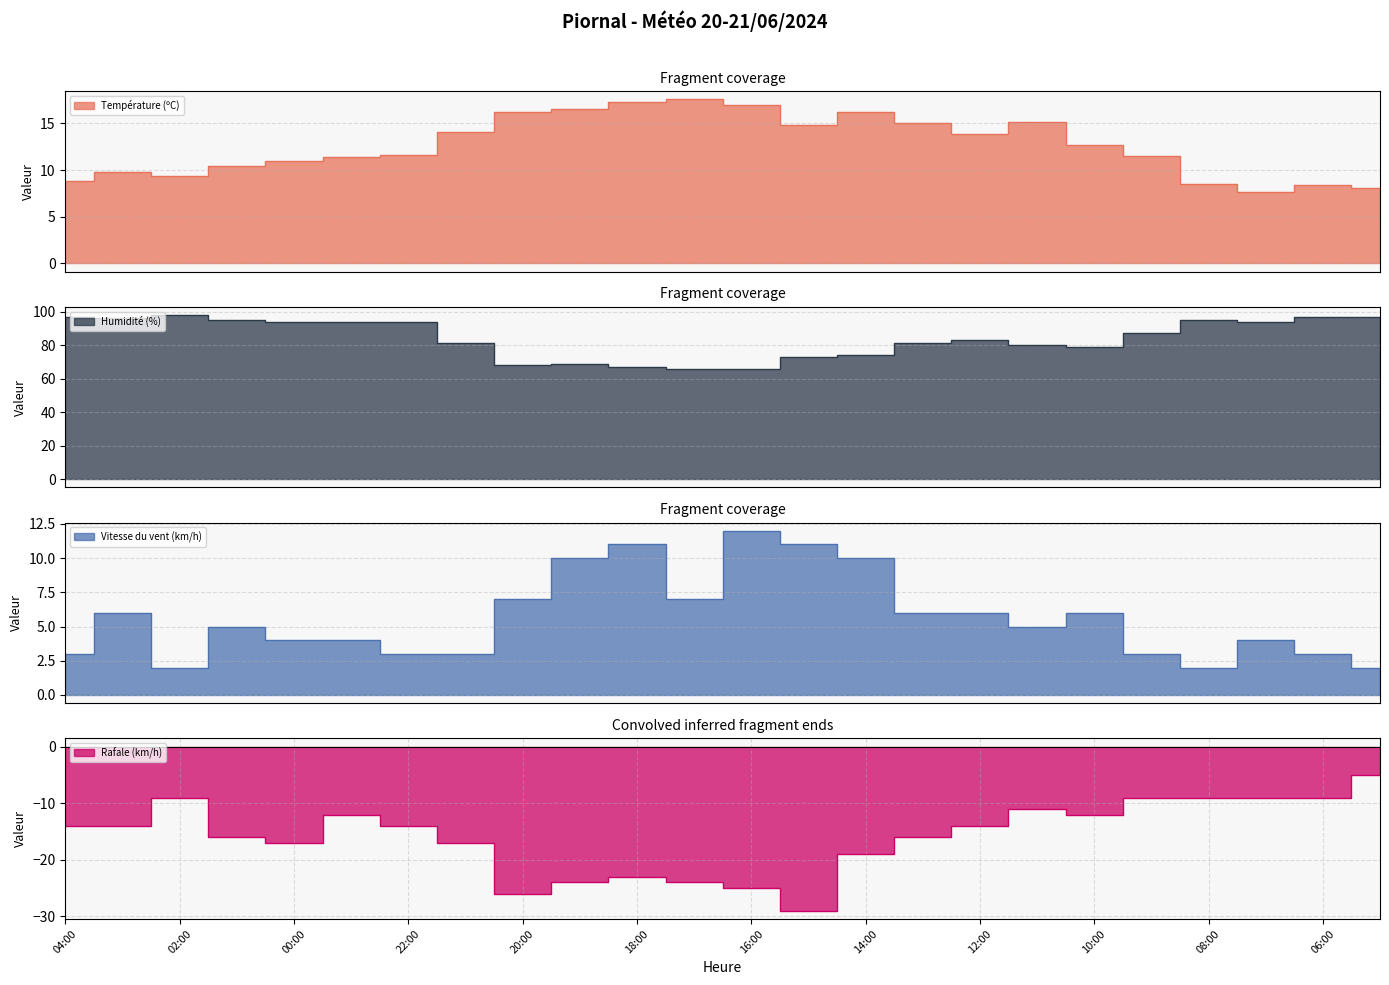

How many data points in Humidité (%) are above 87?

11